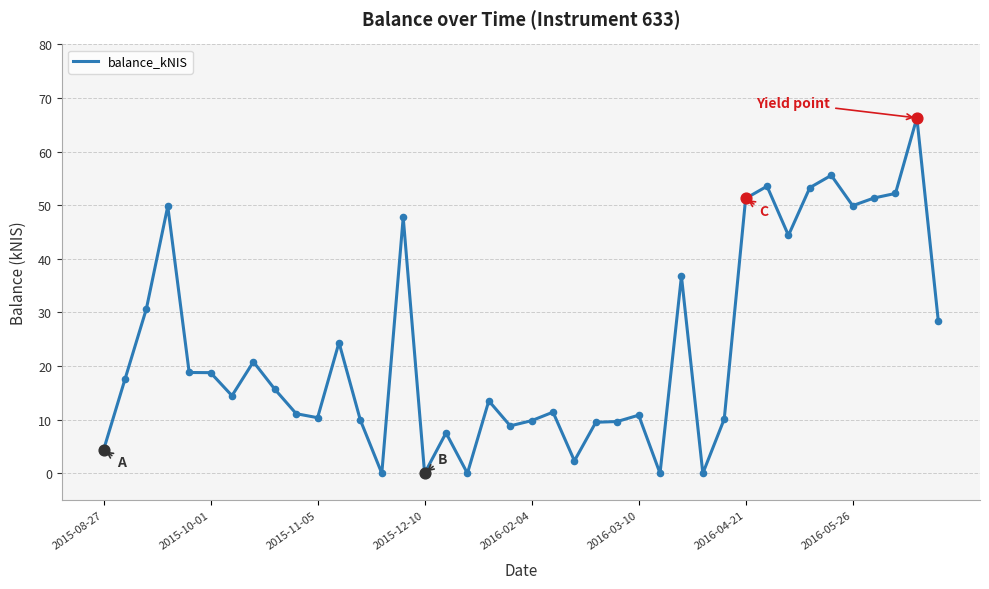

What is the maximum value shown in the chart?

66.3